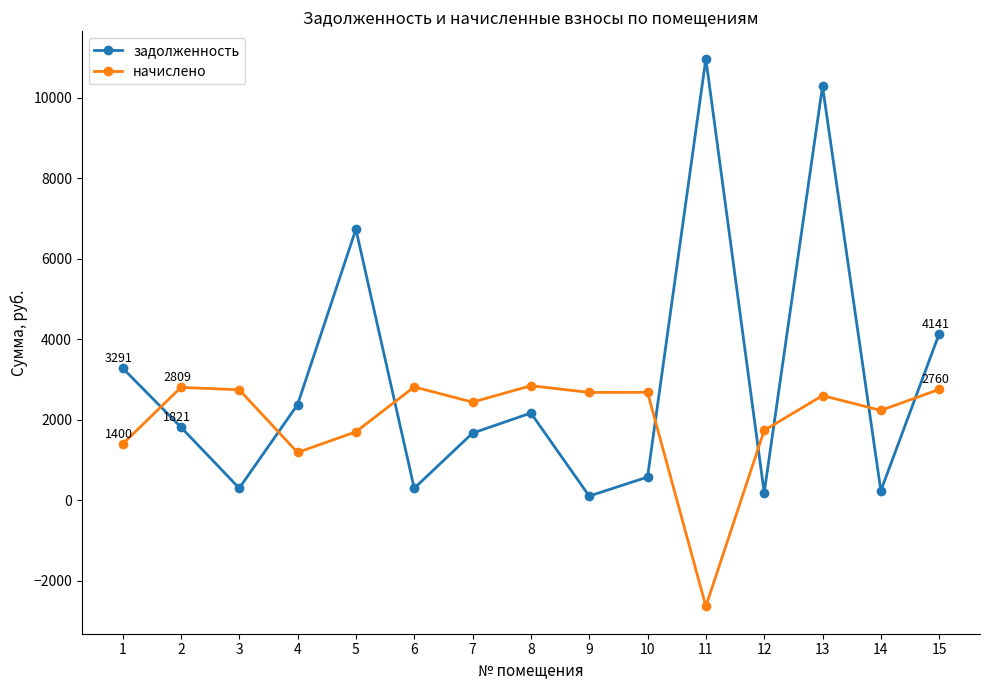

What is the difference between the maximum and minimum values in the задолженность series?

10864.4